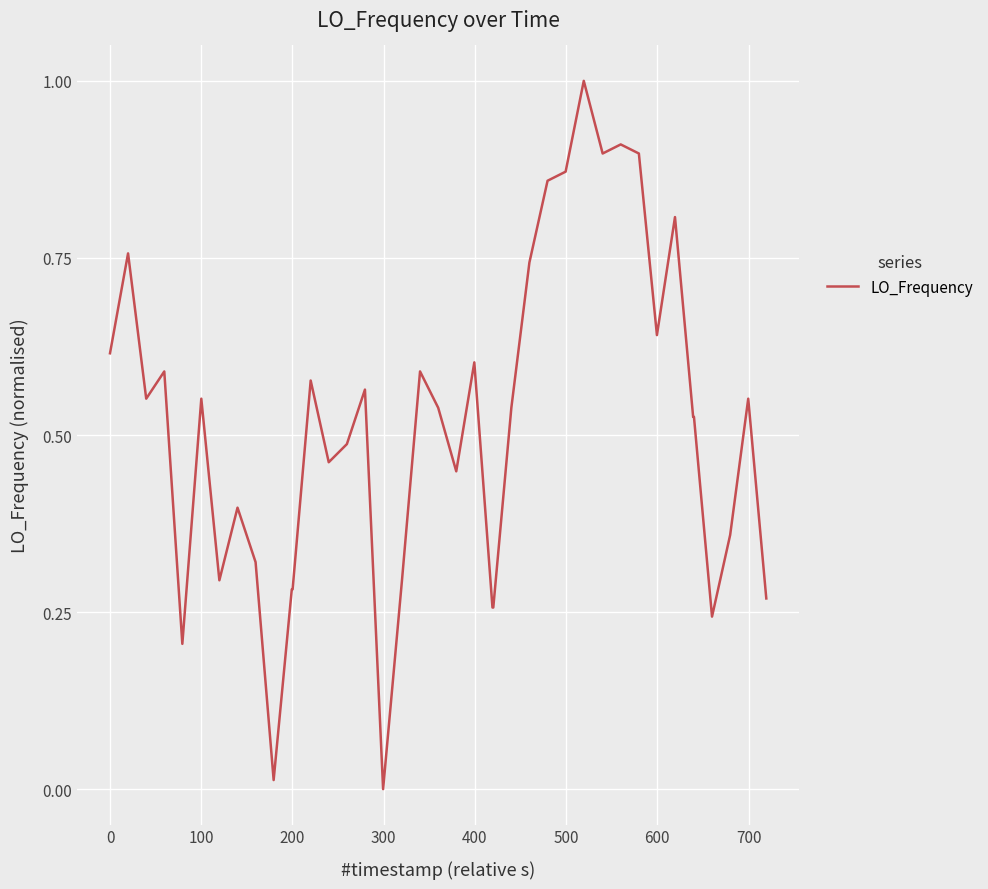

Does the chart have visible grid lines?

Yes